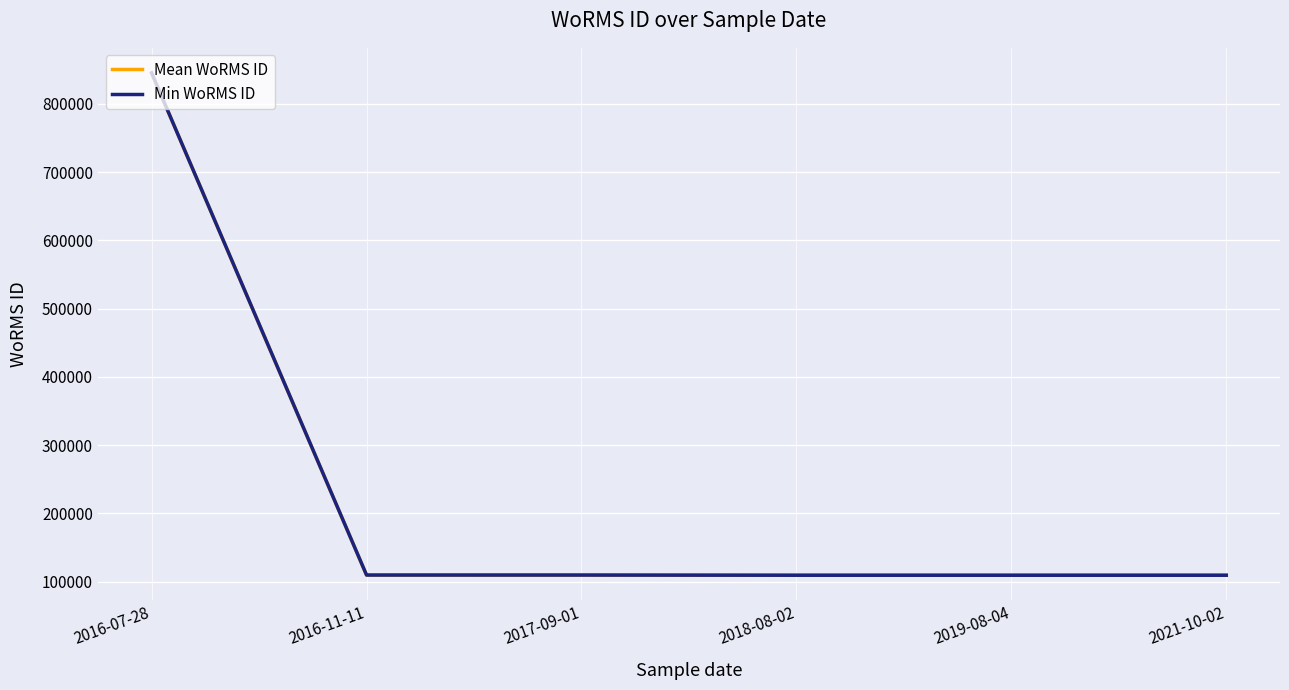

Between 2021-10-02 and 2019-08-04, which is larger?

2021-10-02